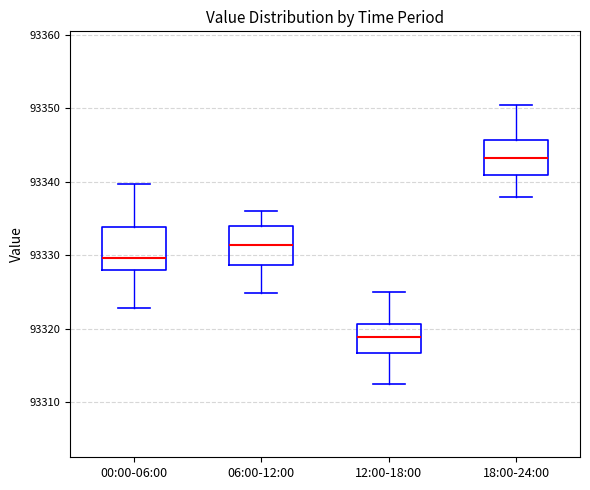

Where does the upper whisker of the box for 00:00-06:00 end on the y-axis? The values are not printed on the chart, so give them approximately, as read against the axis.

93340